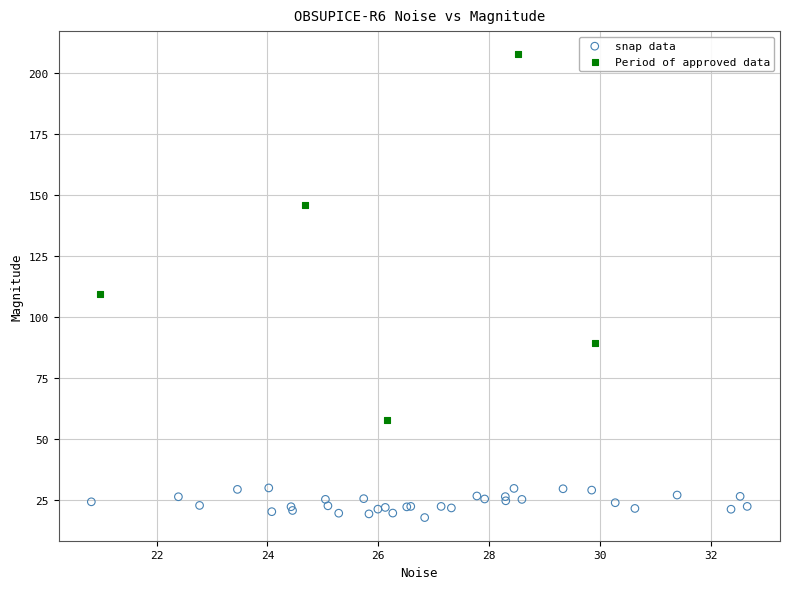

Which series contains the lowest Y value?

snap data